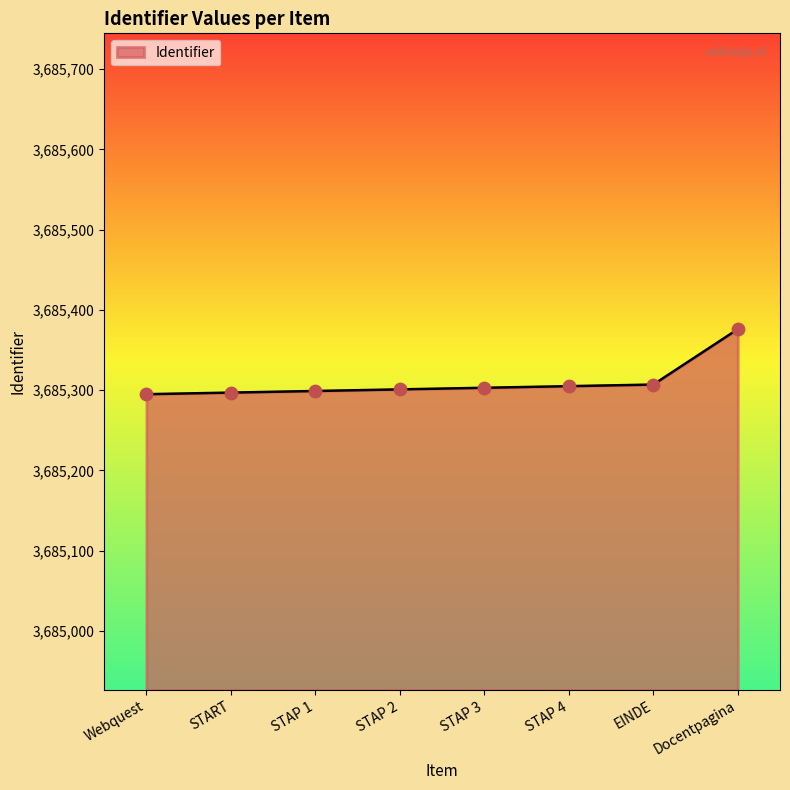

What is the ratio of the value at STAP 3 to the value at Docentpagina?

1.0